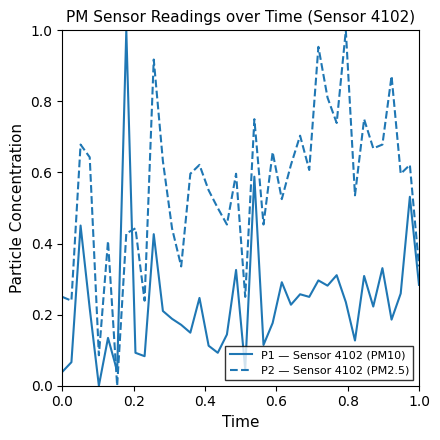

Which series has the largest total across all categories?

P2 — Sensor 4102 (PM2.5)